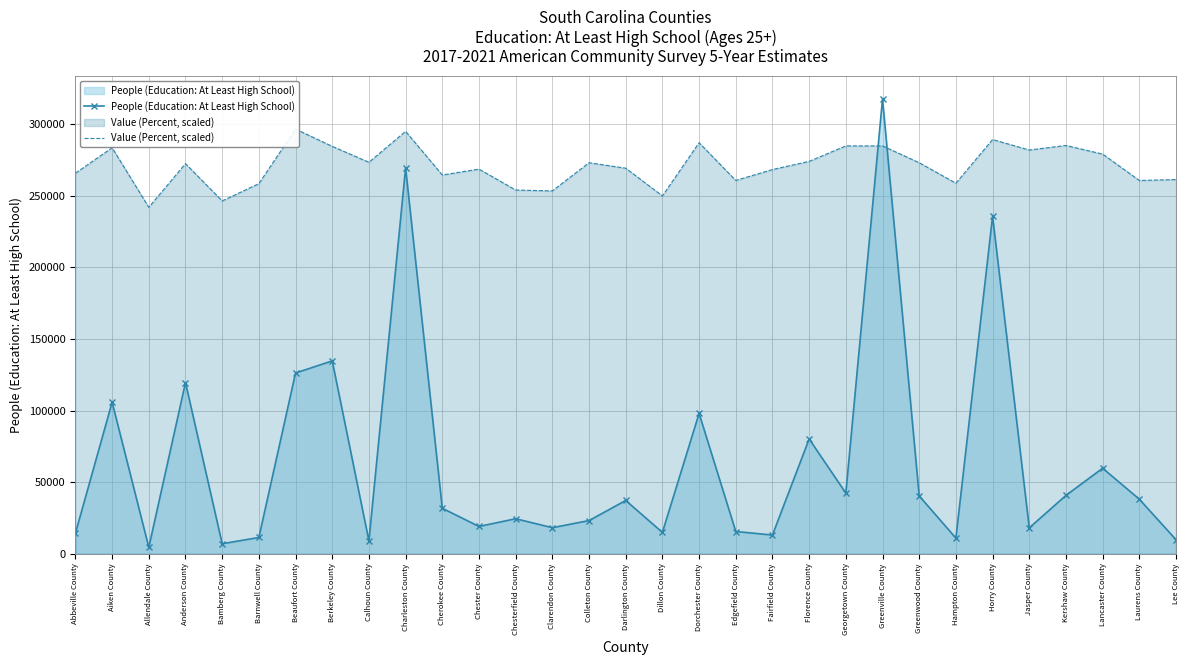

True or false: Value (Percent, scaled) has a value of 283623.9 at Aiken County.

True